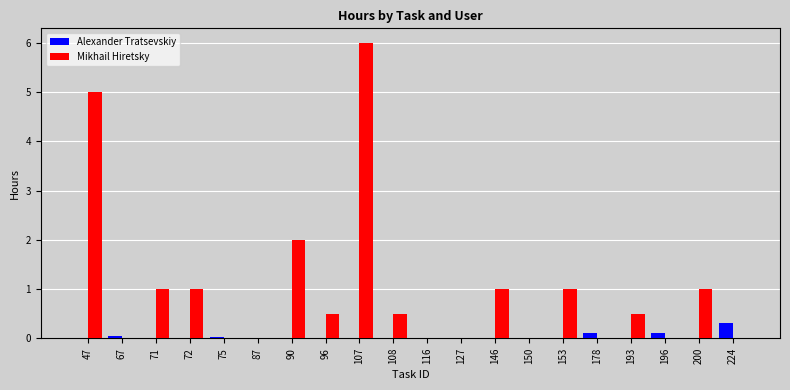

Which series has the largest total across all categories?

Mikhail Hiretsky